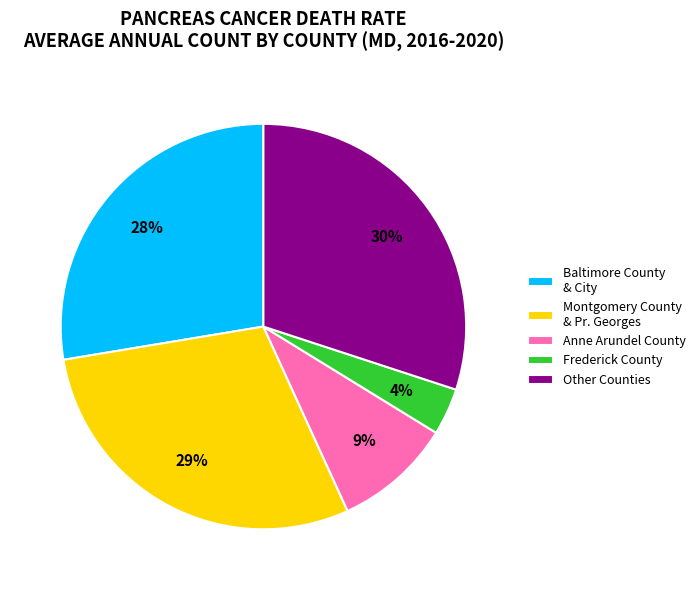

To the nearest percent, what is the average slice percentage?

20%